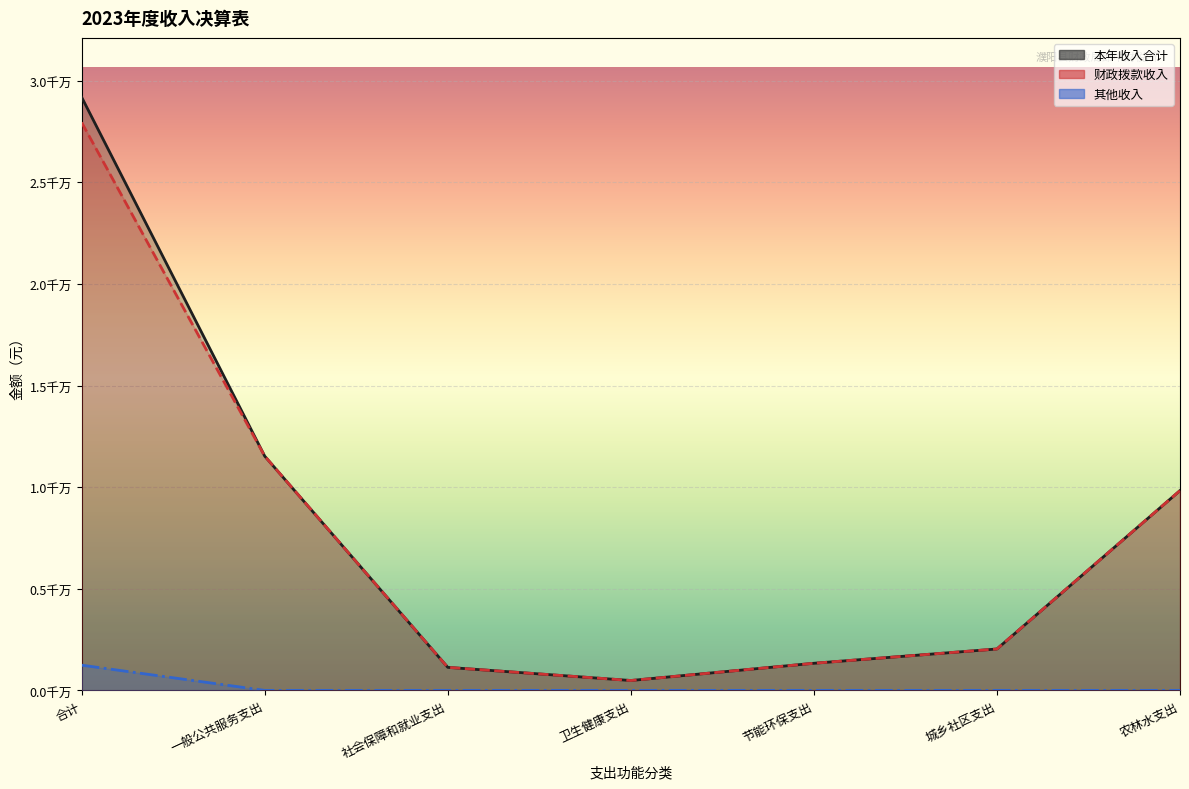

What is the label of the 1st point from the right?

农林水支出